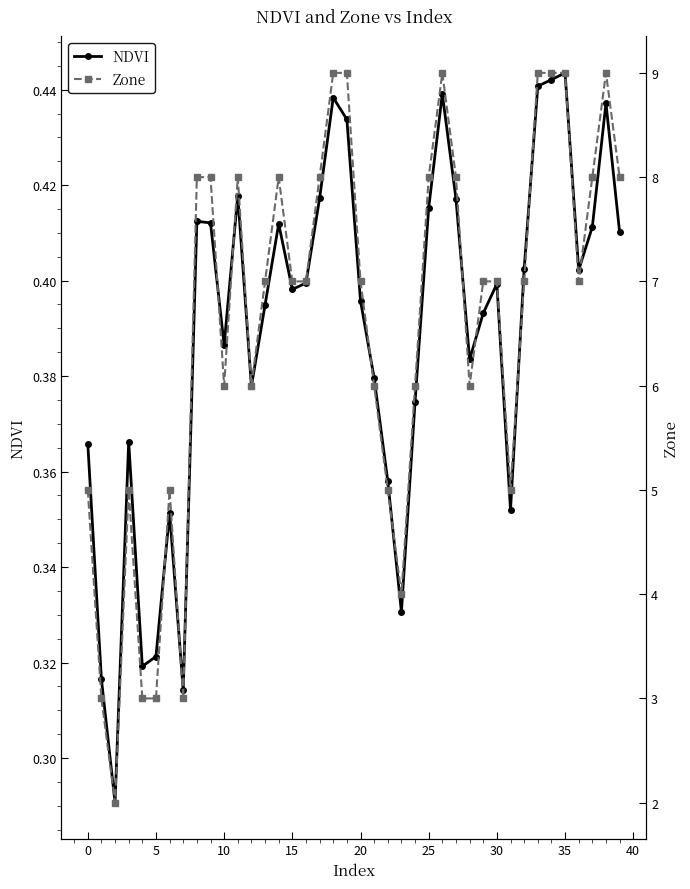

How many NDVI values are between 0 and 1?

40